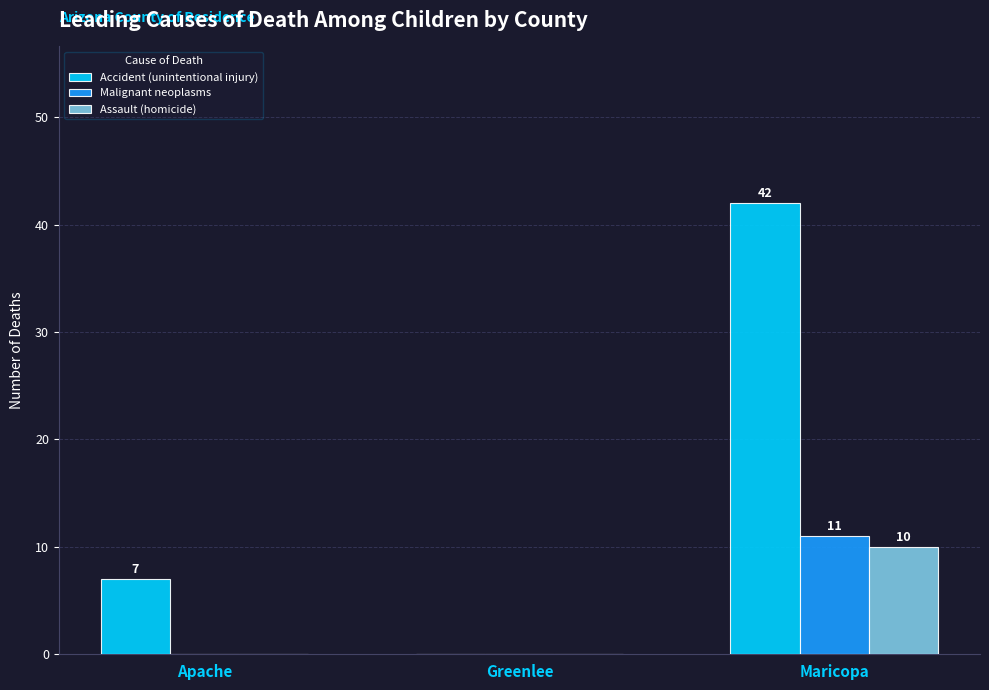

The Assault (homicide) series shows 0 at Apache. True or false?

True